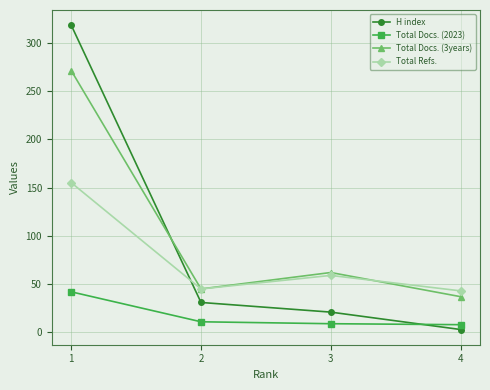

Does the chart display data point markers on the line(s)?

Yes